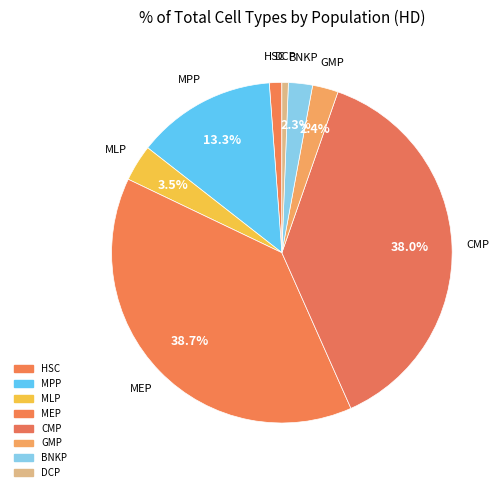

How many slices are in this pie chart?

8